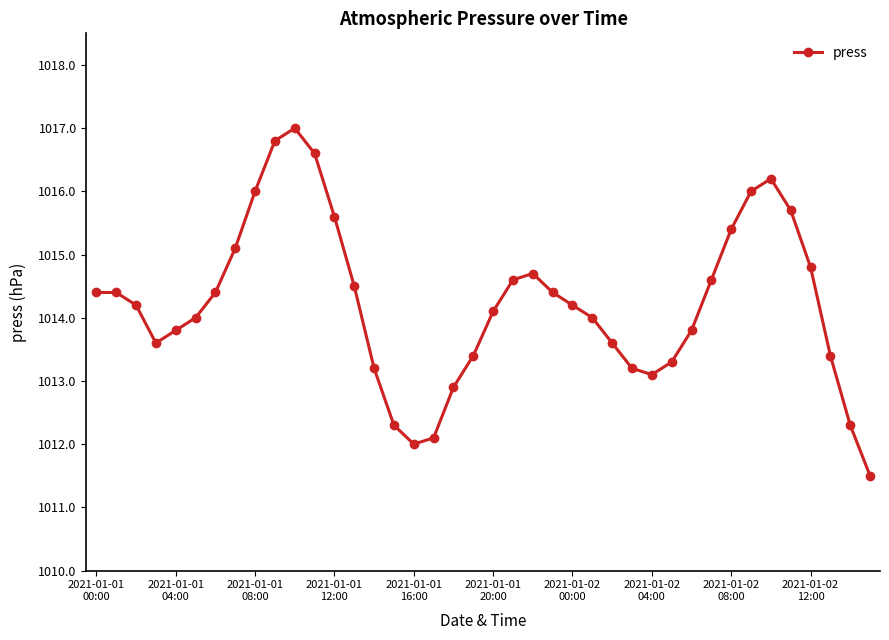

How many data points does each series have?

40